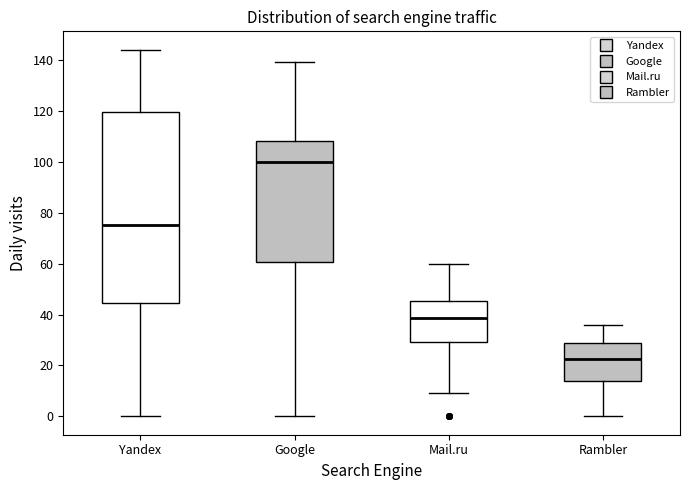

Which box has the lowest median line?

Rambler